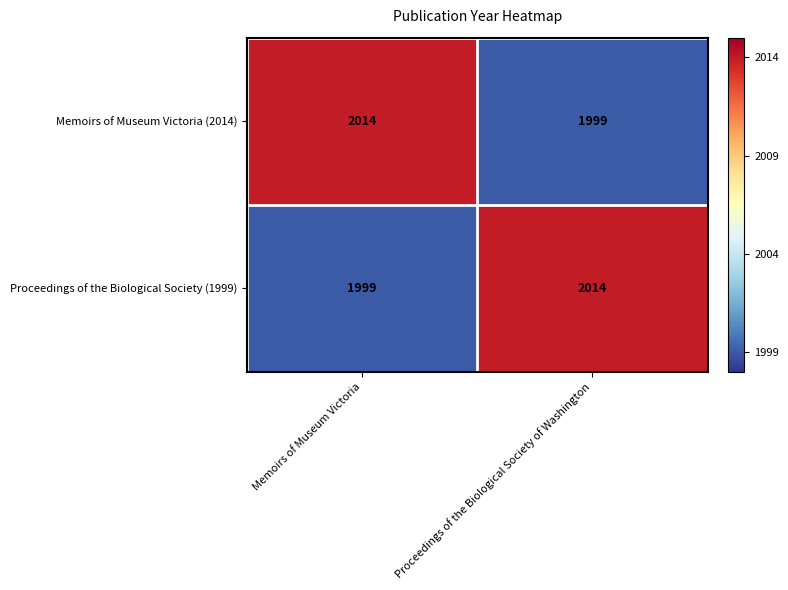

What is the sum of the Proceedings of the Biological Society (1999) values at Proceedings of the Biological Society of Washington and Memoirs of Museum Victoria?

4013